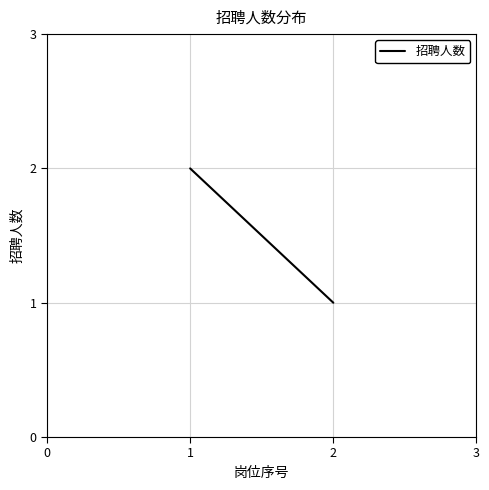

Count the number of data series in this chart.

1